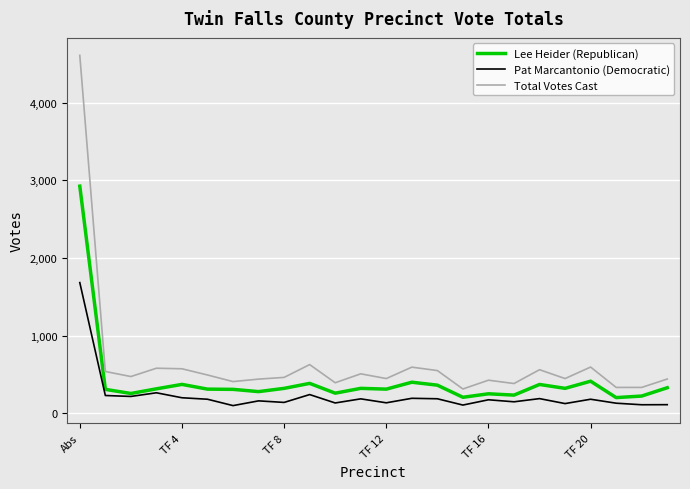

Which series has the widest spread of values?

Total Votes Cast